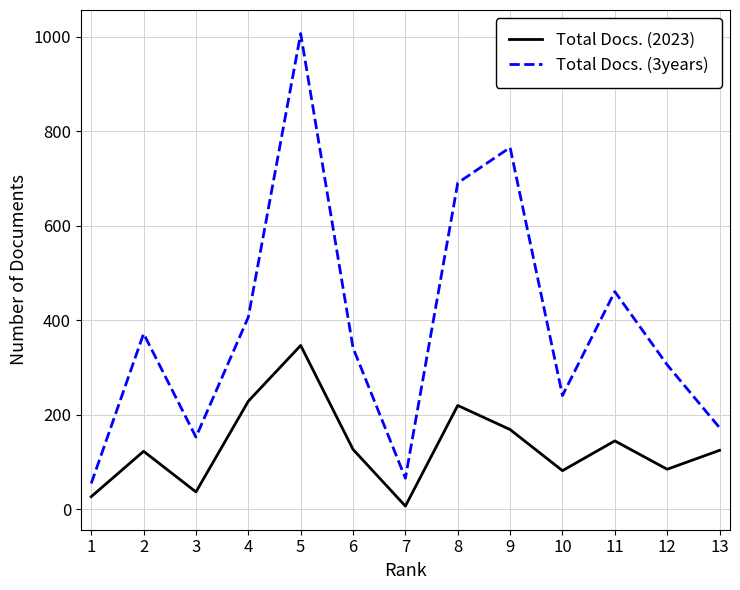

What is the sum of all Total Docs. (3years) values?

5040